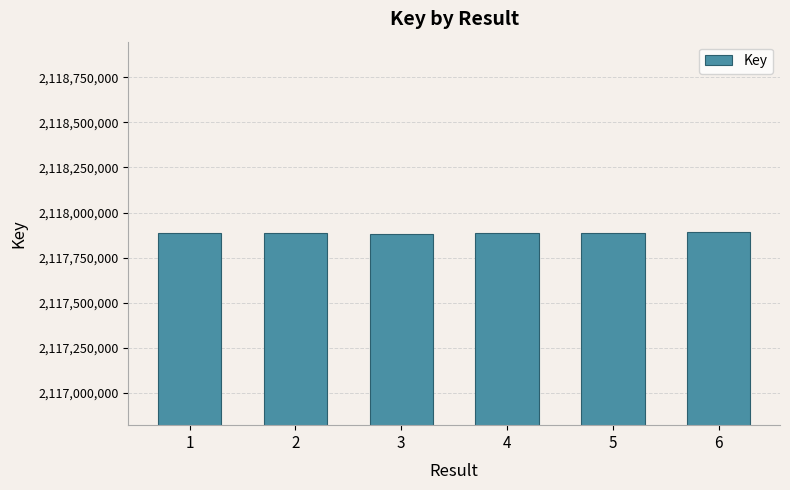

What is the difference between the maximum and minimum values?

10822